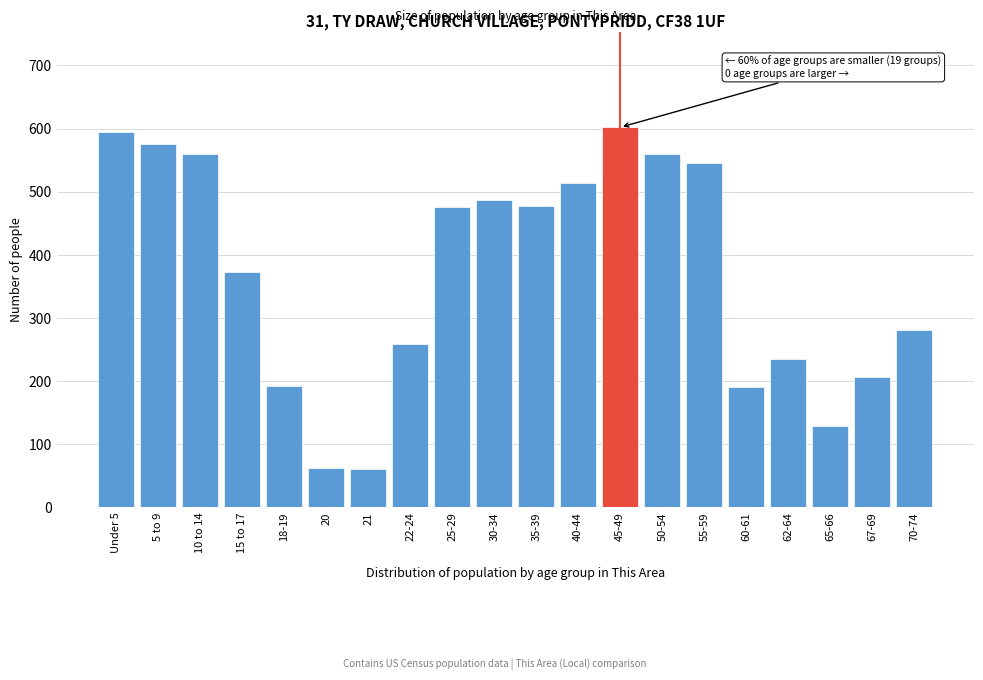

Is it true that the value at 30-34 is 771?

False